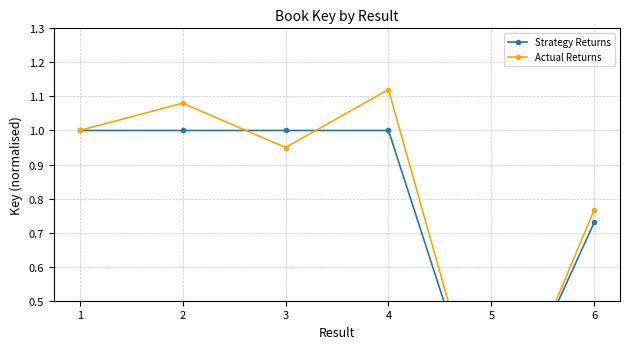

Which has a higher value, 1 or 5?

1